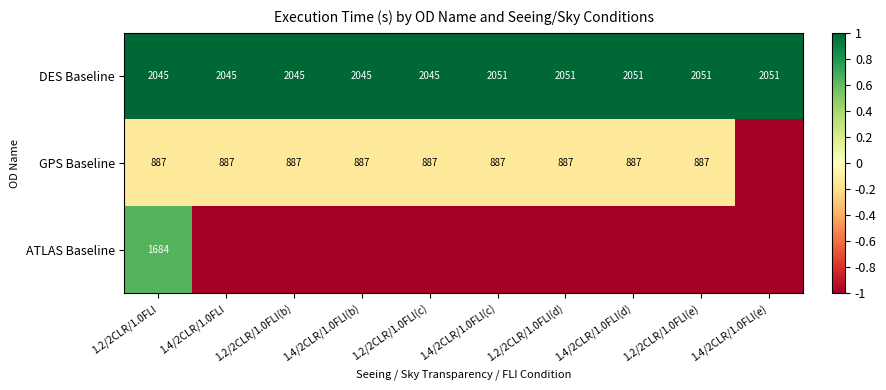

What is the minimum value for DES Baseline?

2045